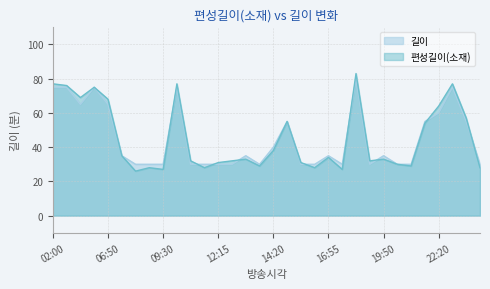

What is the approximate value of 길이 at 23:20, to the nearest 5?

75